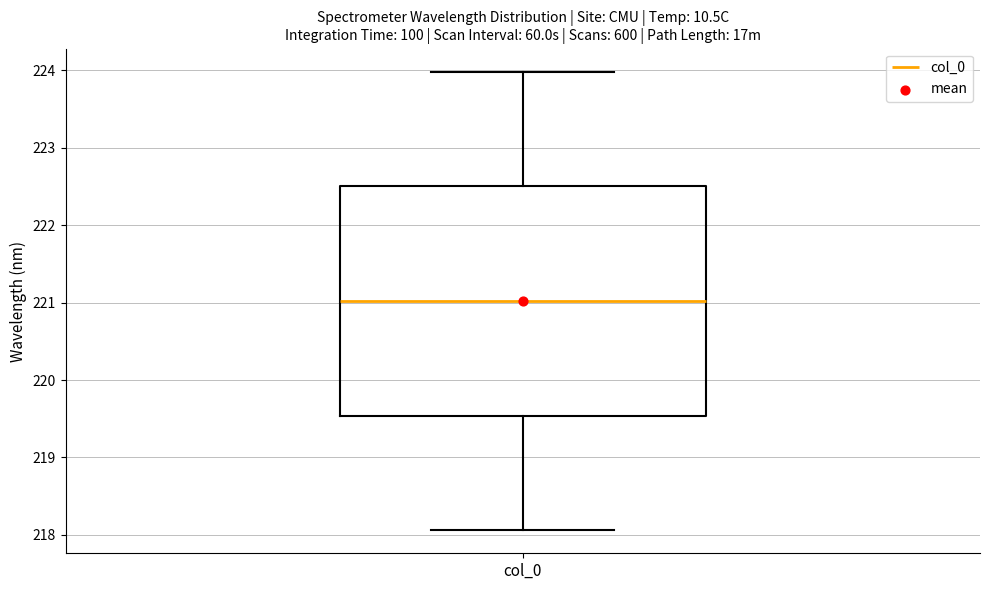

Transcribe this box plot: give where the median line is, the range the box spans, and where the two whiskers end, as read against the y-axis. The values are not printed on the chart, so give them approximately, as read against the axis.

median 221.0, box 219.5 to 222.5, whiskers 218.1 to 224.0